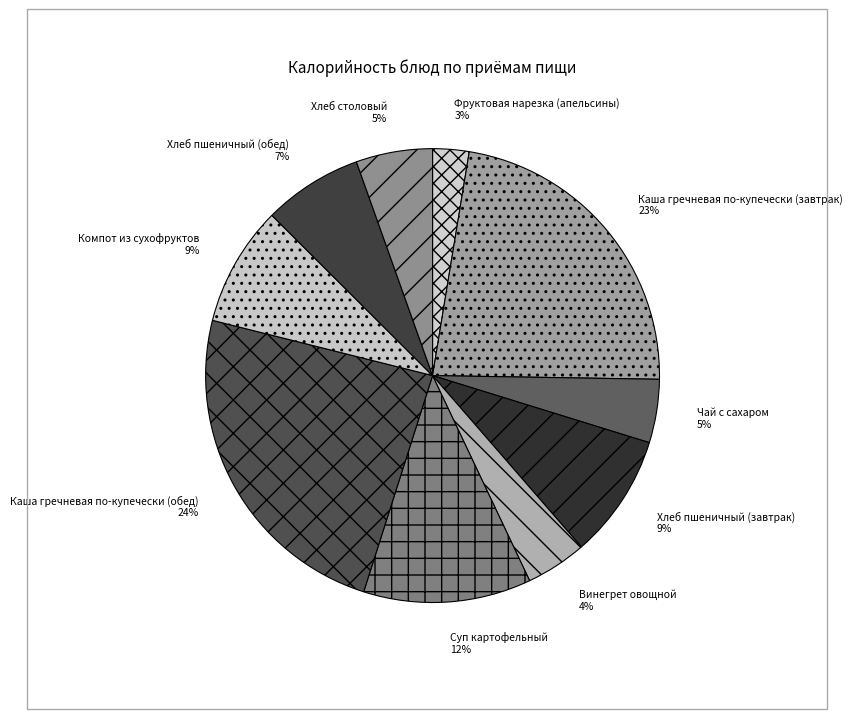

Is the sum of Фруктовая нарезка (апельсины) 3% and Суп картофельный 12% greater than half?

No